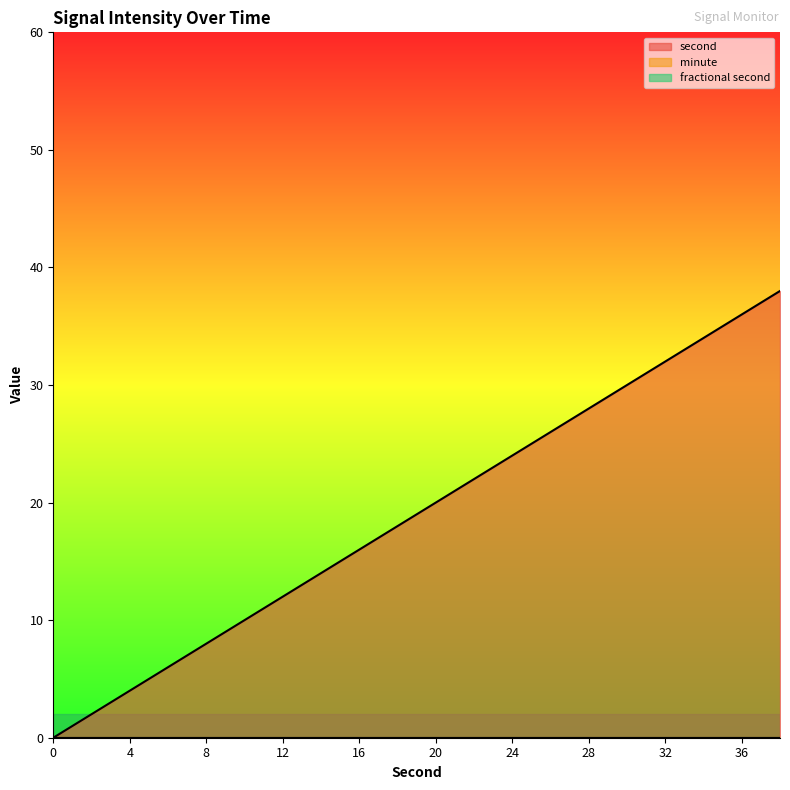

Which series changed the most between 4 and 16?

second